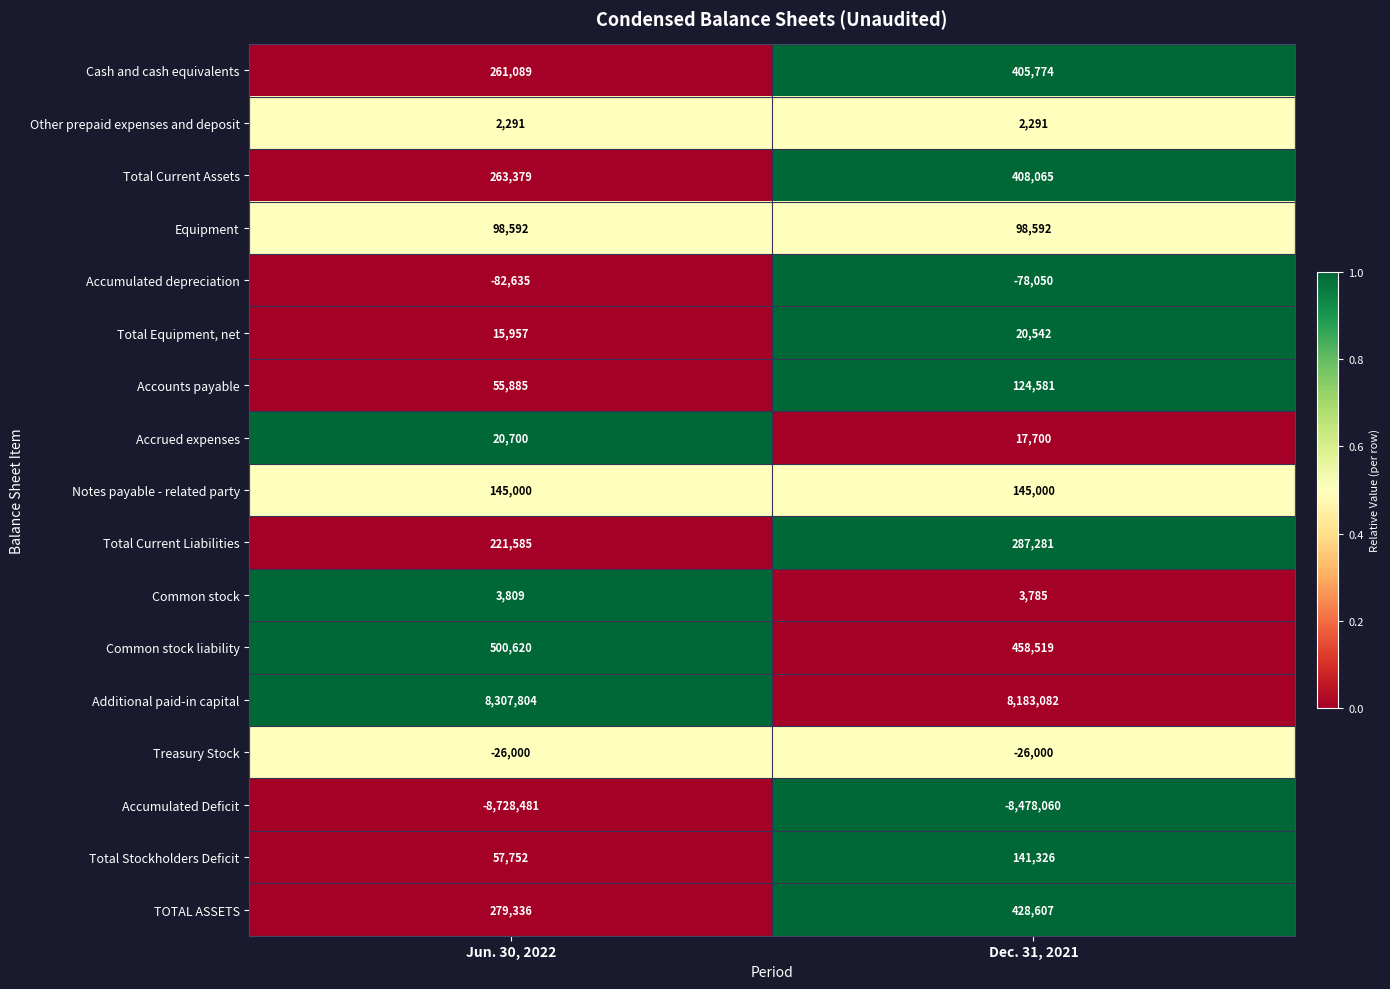

What is the maximum value shown in the chart?

8307804